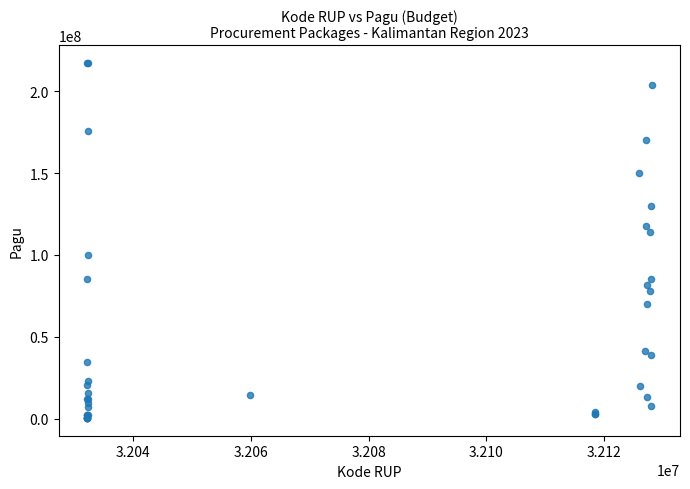

What Y value in the scatter plot is closest to 108830000?

114296000